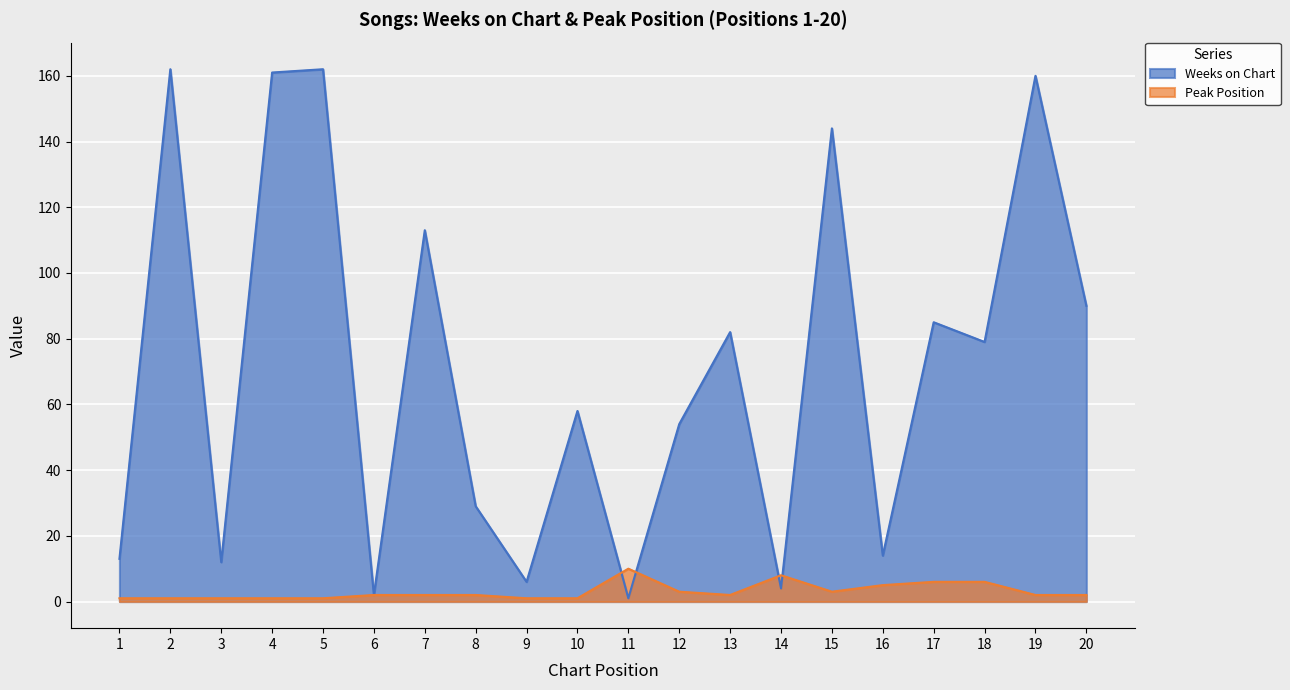

Reading left to right, list all the values displayed in this chart.

Weeks on Chart: 1=13	2=162	3=12	4=161	5=162	6=2	7=113	8=29	9=6	10=58	11=1	12=54	13=82	14=4	15=144	16=14	17=85	18=79	19=160	20=90
Peak Position: 1=1	2=1	3=1	4=1	5=1	6=2	7=2	8=2	9=1	10=1	11=10	12=3	13=2	14=8	15=3	16=5	17=6	18=6	19=2	20=2